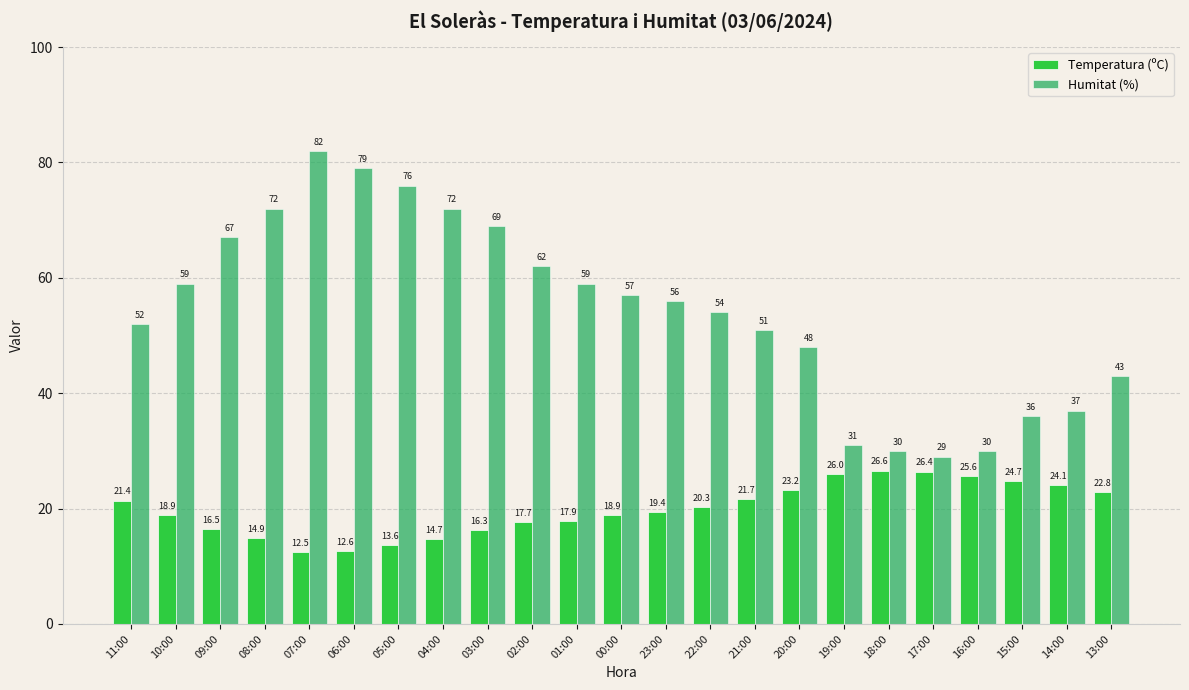

Is it true that Humitat (%) equals 30.0 at 18:00?

True